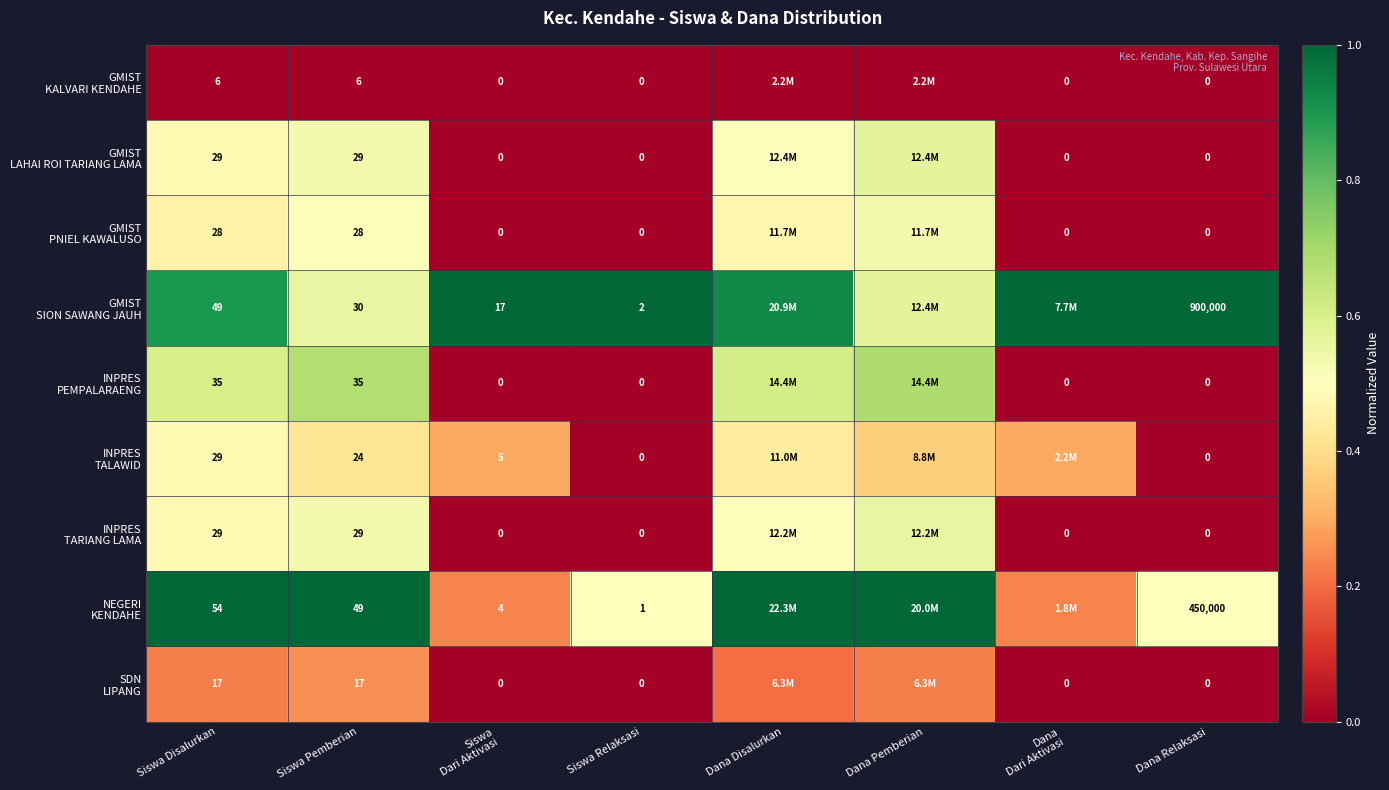

What is the sum of all INPRES TALAWID values?

2.3